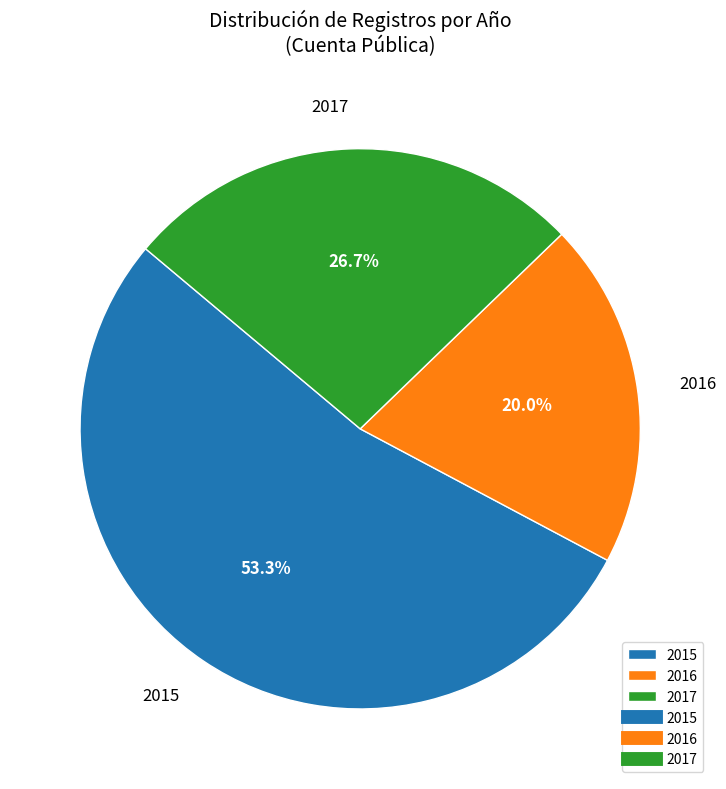

To the nearest percent, what is the difference between the largest and smallest slice percentages?

33%